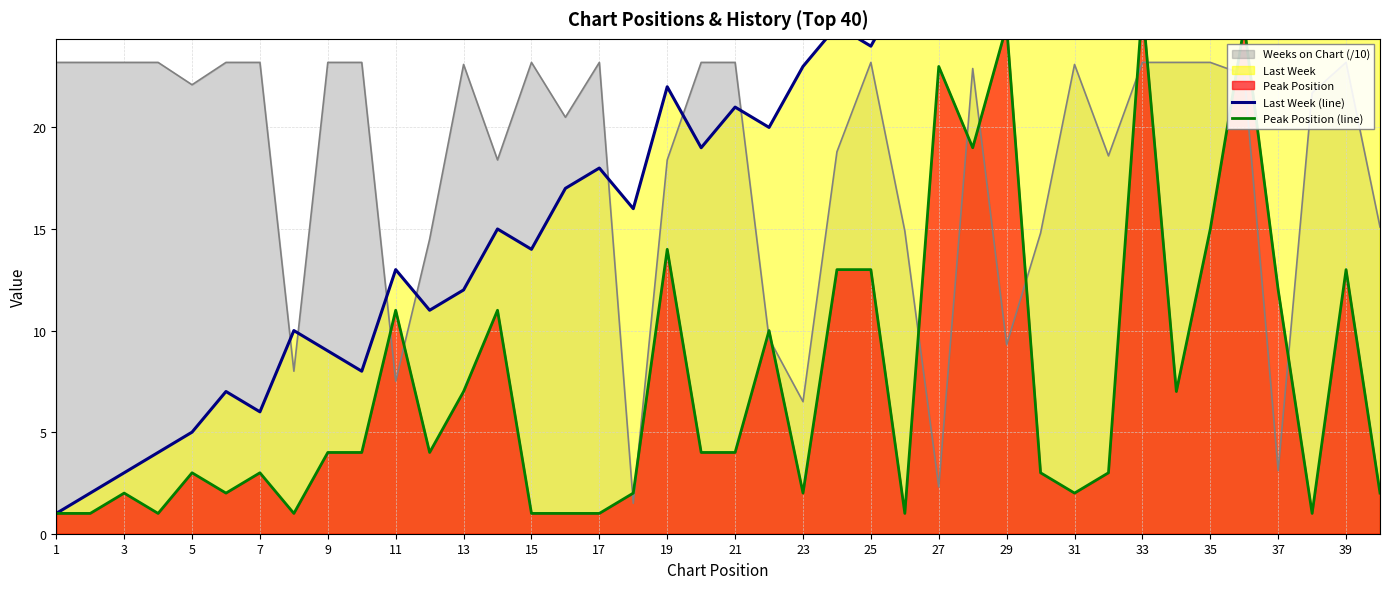

Between 17 and 35, which is larger?

35